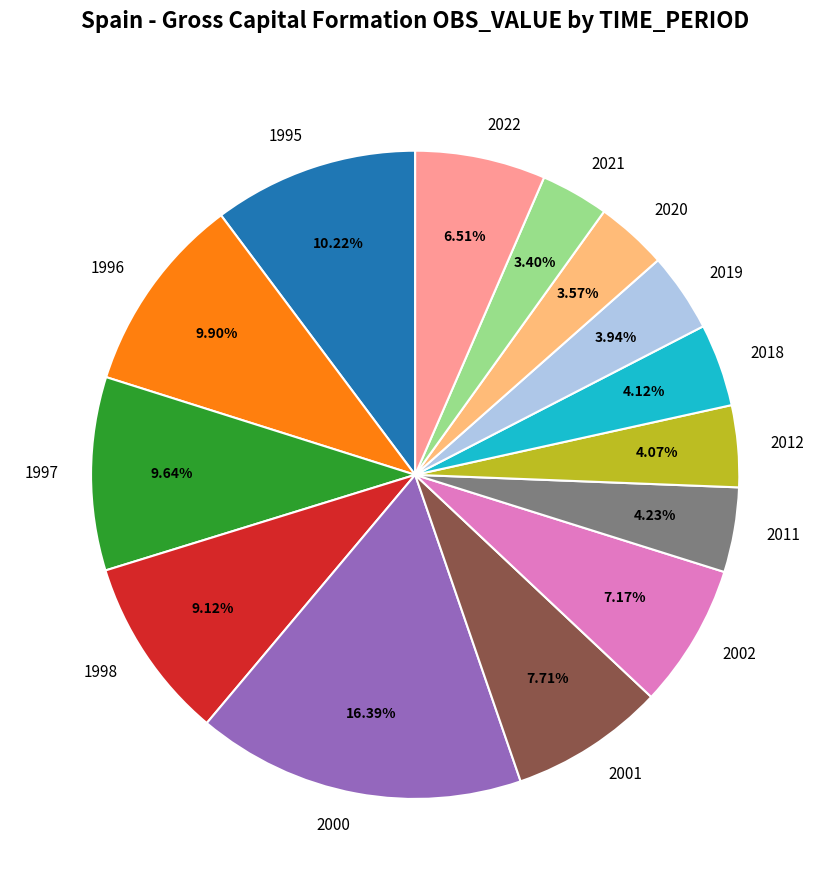

To the nearest percent, what percentage of the pie is 1997?

10%